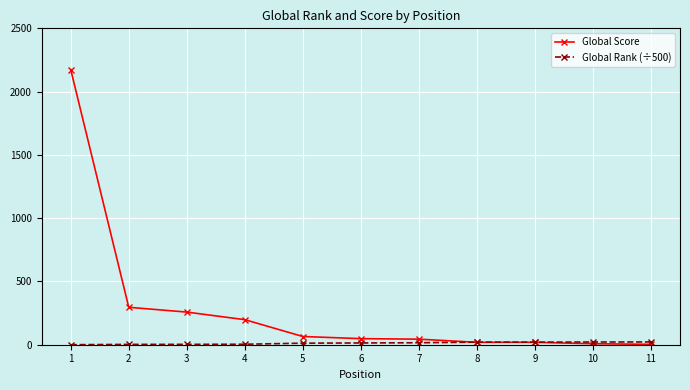

Which series has the largest range (max minus min)?

Global Score